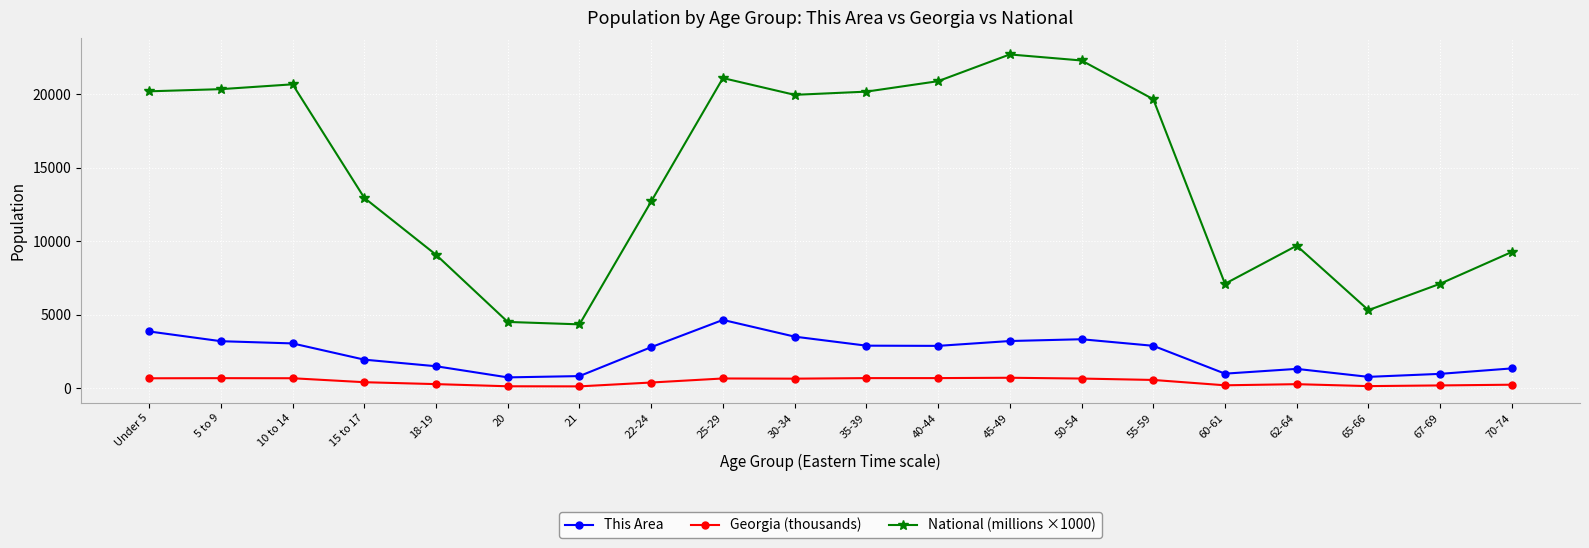

What is the sum of the National (millions ×1000) values at 18-19 and 5 to 9?

29434.7